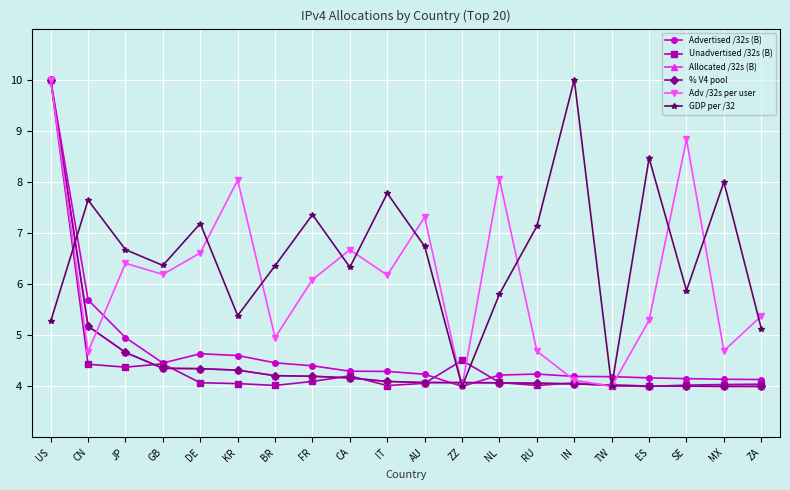

What is the sum of the GDP per /32 values at DE and JP?

13.9